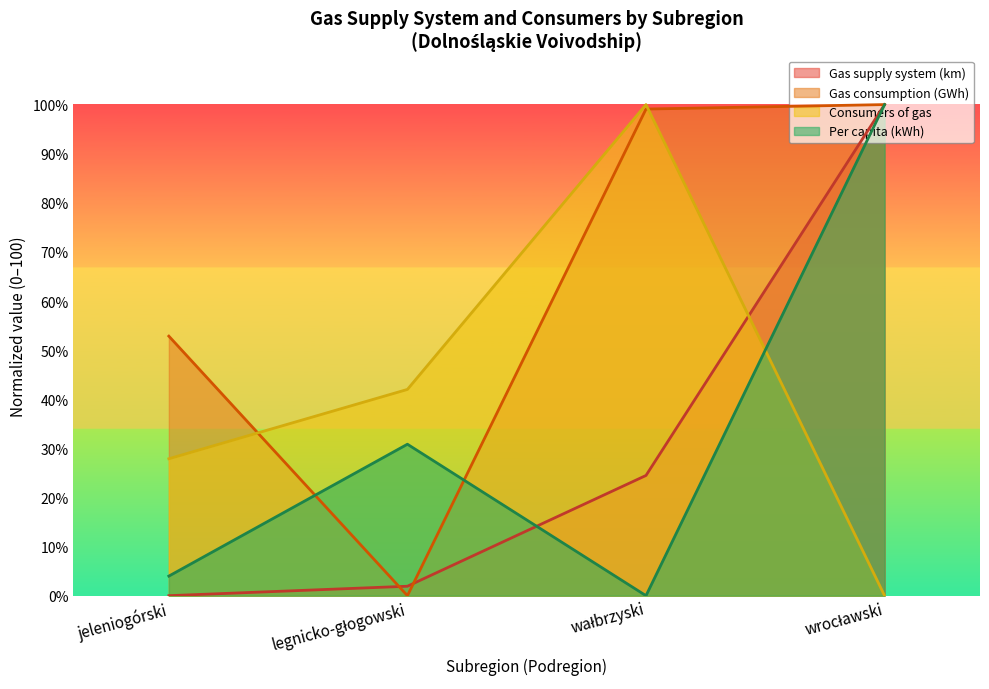

The Gas consumption (GWh) series shows 99.1 at wałbrzyski. True or false?

True